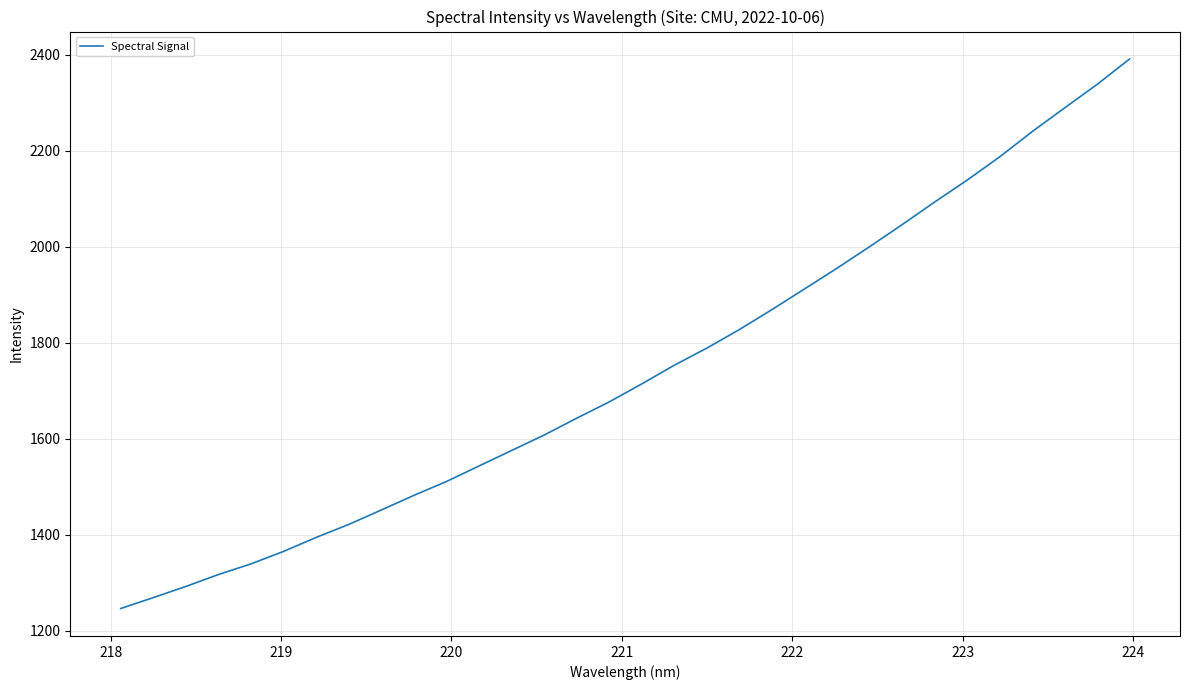

What is the difference between the maximum and minimum values?

1144.8